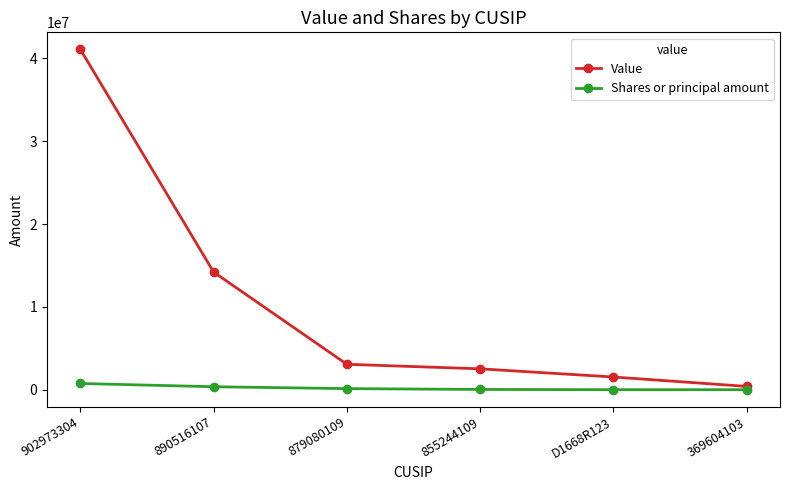

Read the Value value at 369604103, to the nearest 100.

415000